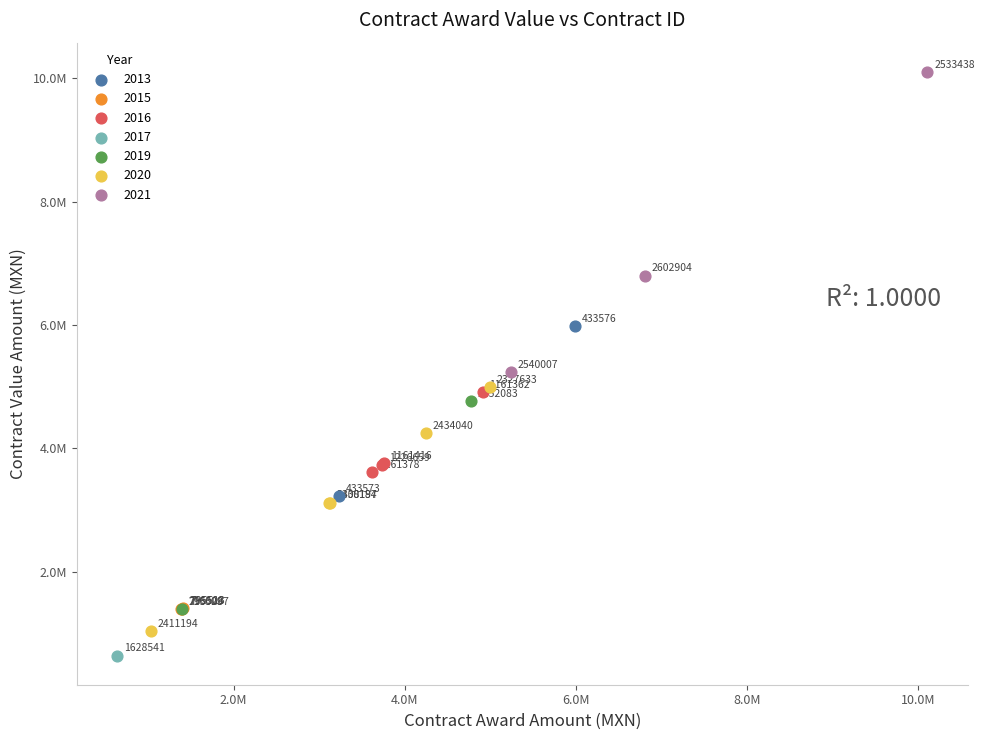

What are all the series names shown in the legend?

2013, 2015, 2016, 2017, 2019, 2020, 2021